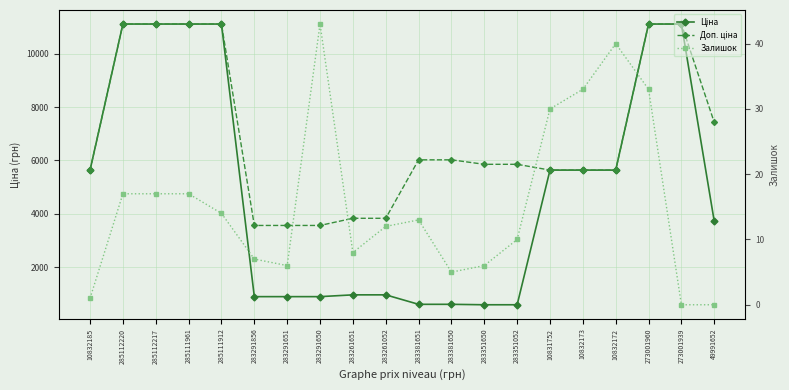

What is the value of the Доп. ціна point at the 7th from the left?

3559.7